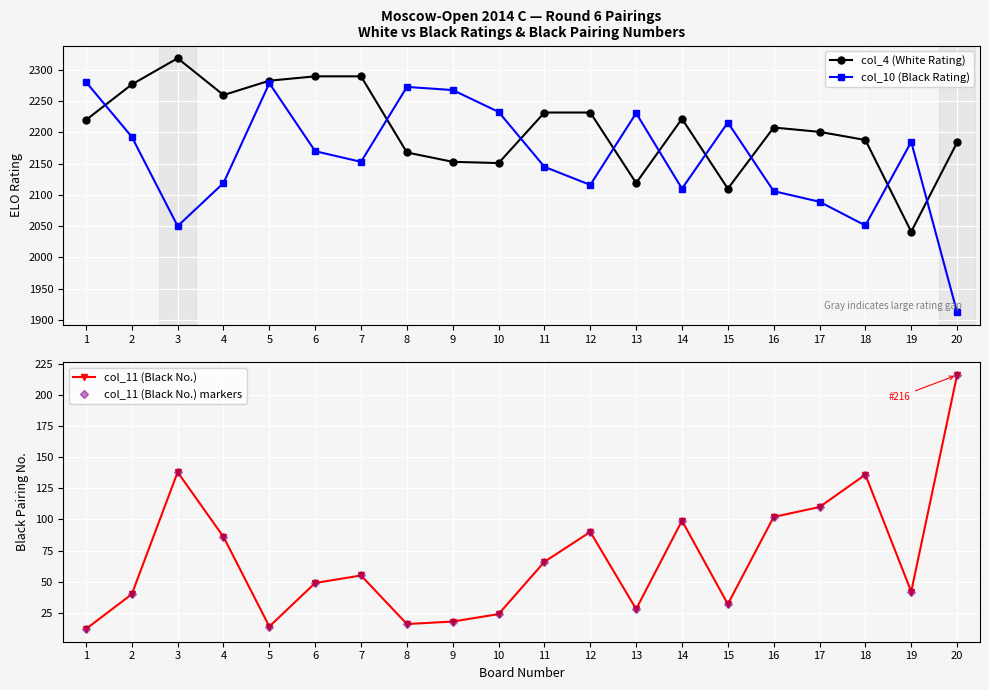

Where is the first local maximum for col_4 (White Rating)?

3